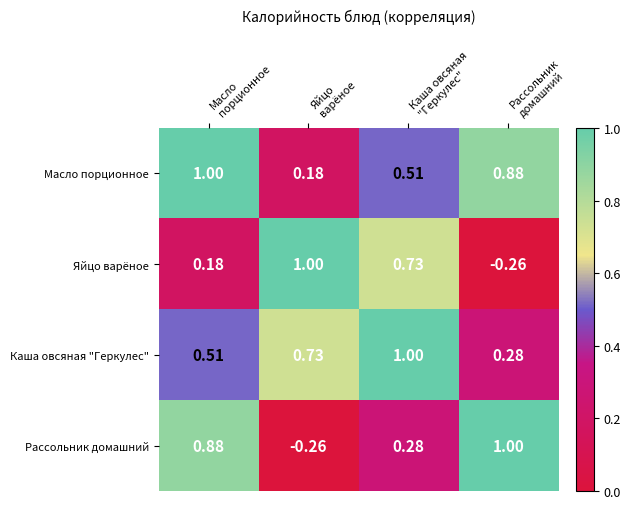

Which series has the largest total across all categories?

Масло порционное